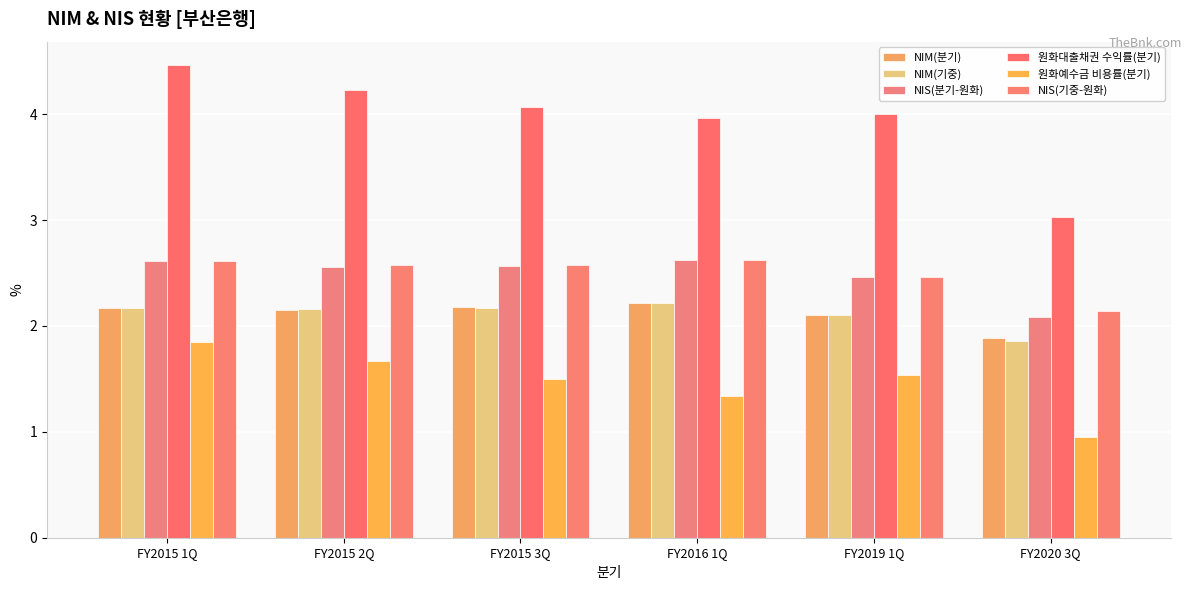

Is it true that 원화예수금 비용률(분기) equals 1.1 at FY2015 2Q?

False